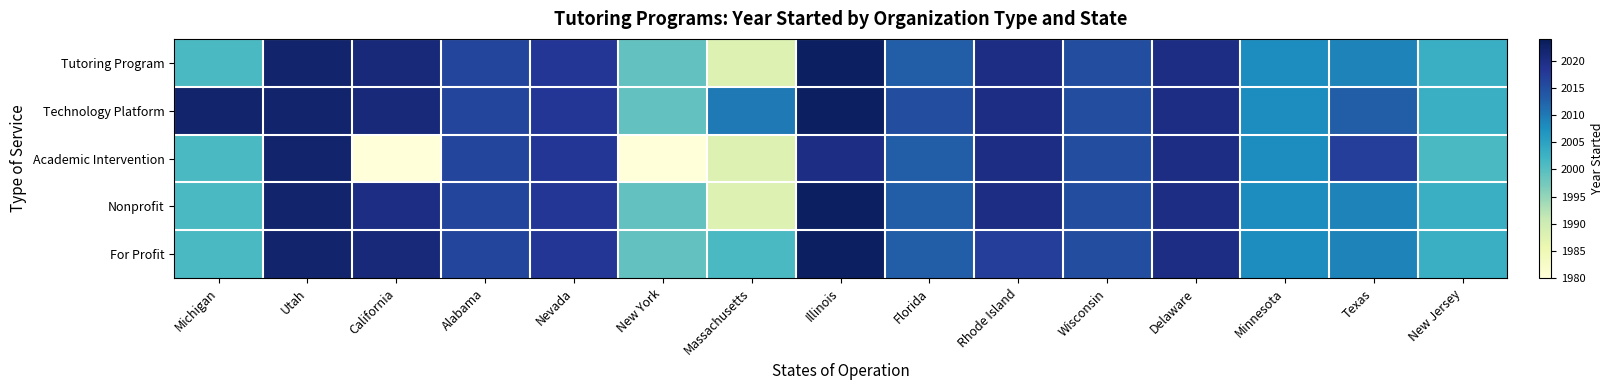

Reading right to left, list all the values displayed in this chart.

Tutoring Program: New Jersey=2003	Texas=2009	Minnesota=2008	Delaware=2020	Wisconsin=2015	Rhode Island=2020	Florida=2013	Illinois=2023	Massachusetts=1988	New York=1999	Nevada=2018	Alabama=2016	California=2021	Utah=2022	Michigan=2001
Technology Platform: New Jersey=2003	Texas=2013	Minnesota=2008	Delaware=2020	Wisconsin=2015	Rhode Island=2020	Florida=2015	Illinois=2023	Massachusetts=2010	New York=1999	Nevada=2018	Alabama=2016	California=2021	Utah=2022	Michigan=2022
Academic Intervention: New Jersey=2001	Texas=2017	Minnesota=2008	Delaware=2020	Wisconsin=2015	Rhode Island=2020	Florida=2013	Illinois=2020	Massachusetts=1988	New York=1980	Nevada=2018	Alabama=2016	California=1980	Utah=2022	Michigan=2001
Nonprofit: New Jersey=2003	Texas=2009	Minnesota=2008	Delaware=2020	Wisconsin=2015	Rhode Island=2020	Florida=2013	Illinois=2023	Massachusetts=1988	New York=1999	Nevada=2018	Alabama=2016	California=2020	Utah=2022	Michigan=2001
For Profit: New Jersey=2003	Texas=2009	Minnesota=2008	Delaware=2020	Wisconsin=2015	Rhode Island=2017	Florida=2013	Illinois=2023	Massachusetts=2001	New York=1999	Nevada=2018	Alabama=2016	California=2021	Utah=2022	Michigan=2001